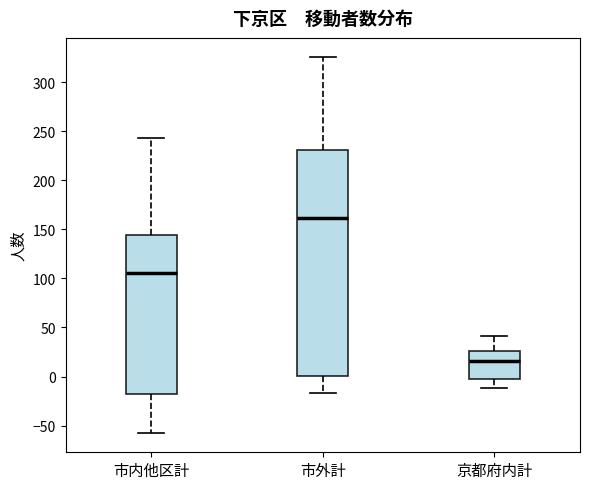

Where is the lower edge of the box for 市外計 on the y-axis? The values are not printed on the chart, so give them approximately, as read against the axis.

0